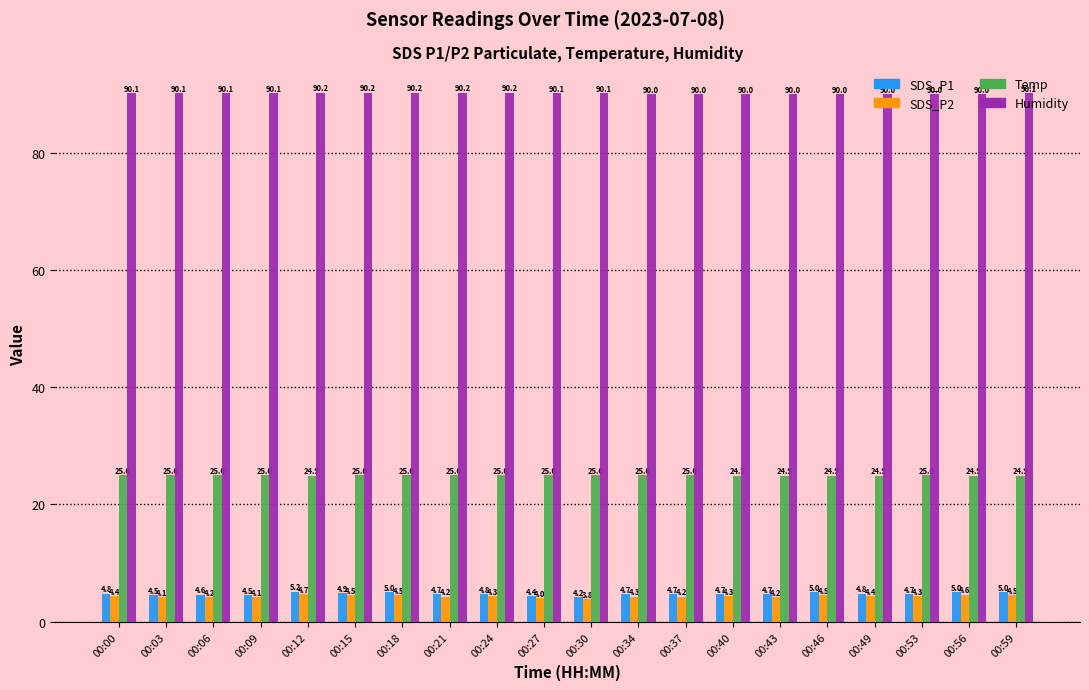

Count the Humidity values in the range 90 to 91.

20